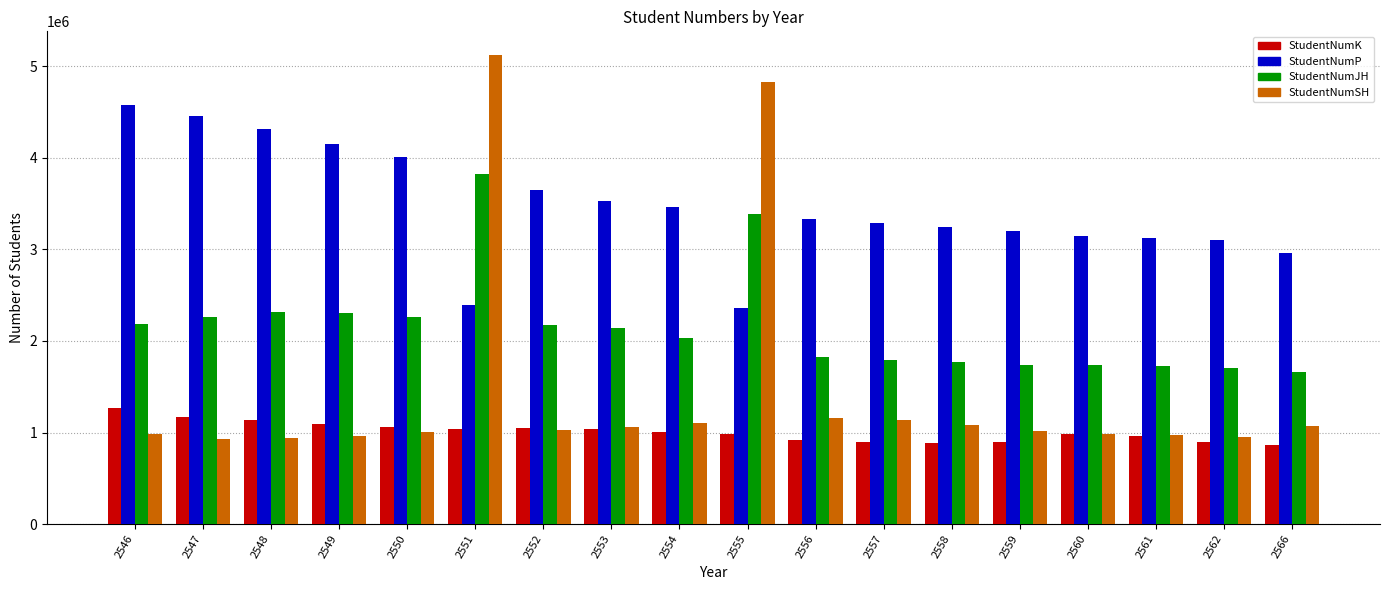

At which label is StudentNumP closest to 3468258?

2554